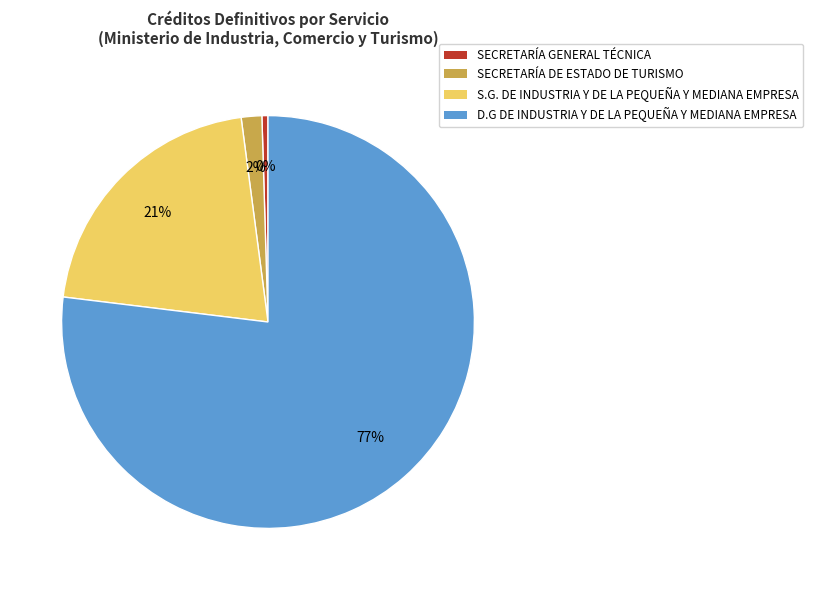

Which slice represents more than half of the pie?

D.G DE INDUSTRIA Y DE LA PEQUEÑA Y MEDIANA EMPRESA